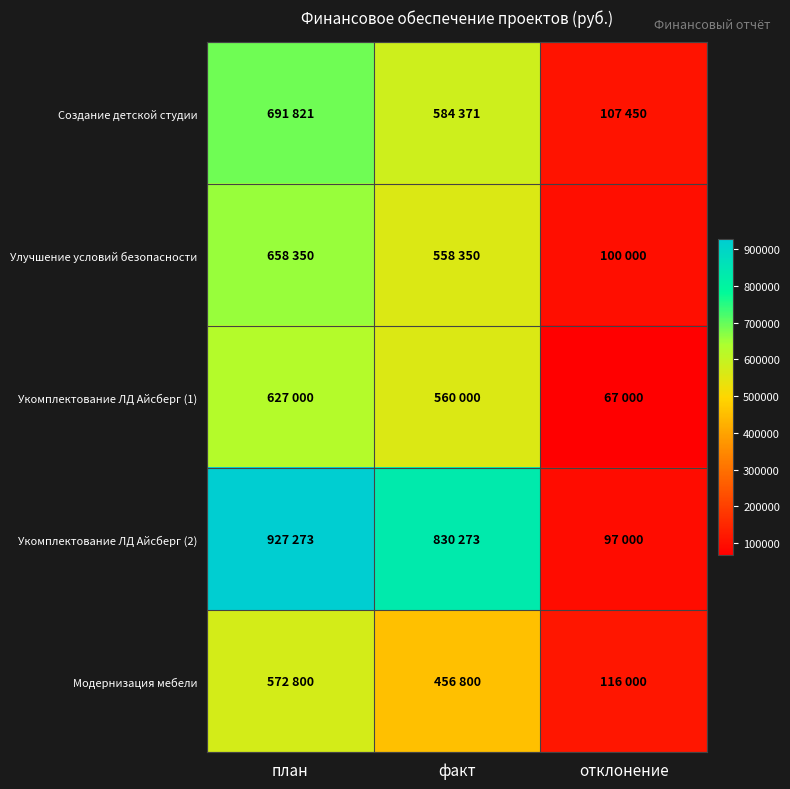

Rank the series by their maximum value, from lowest to highest.

Модернизация мебели, Укомплектование ЛД Айсберг (1), Улучшение условий безопасности, Создание детской студии, Укомплектование ЛД Айсберг (2)